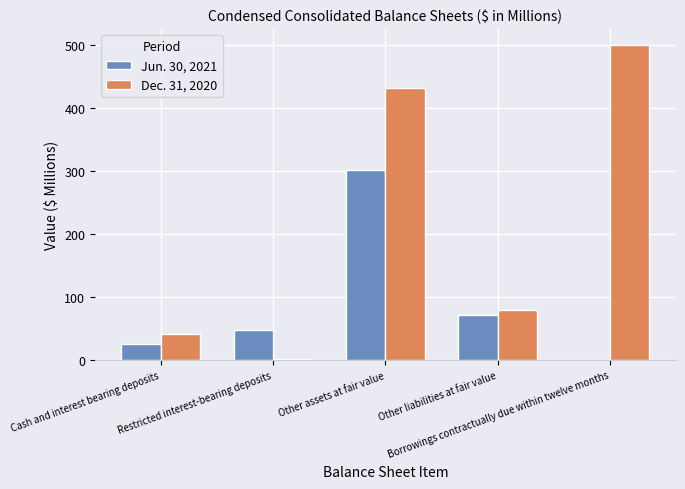

The Dec. 31, 2020 series shows 297.7 at Other assets at fair value. True or false?

False